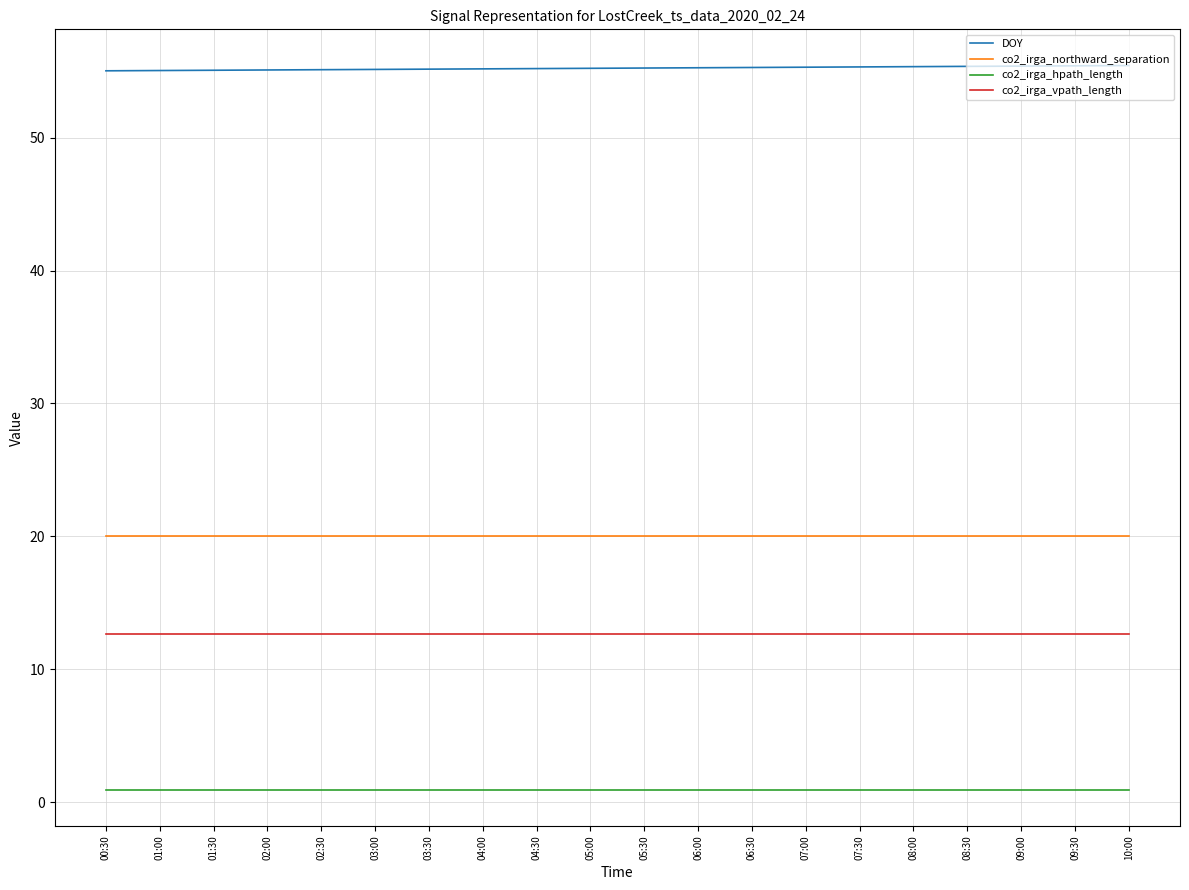

What is the difference between the highest and lowest values at 08:00?

54.4